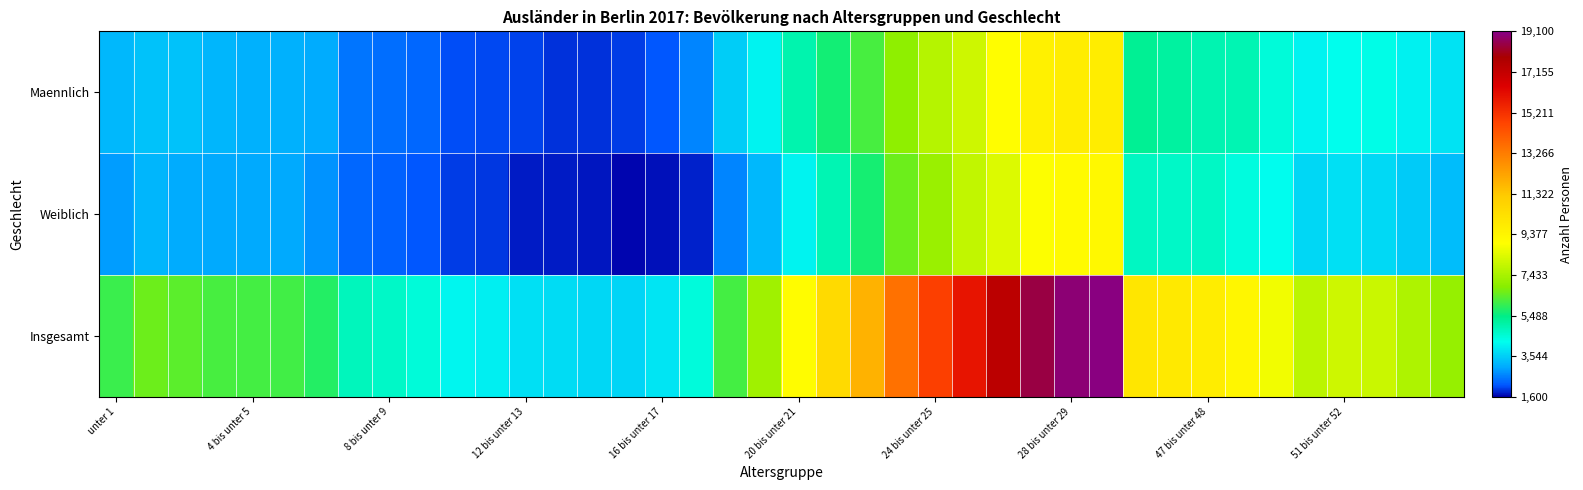

How many distinct data groups are displayed?

3